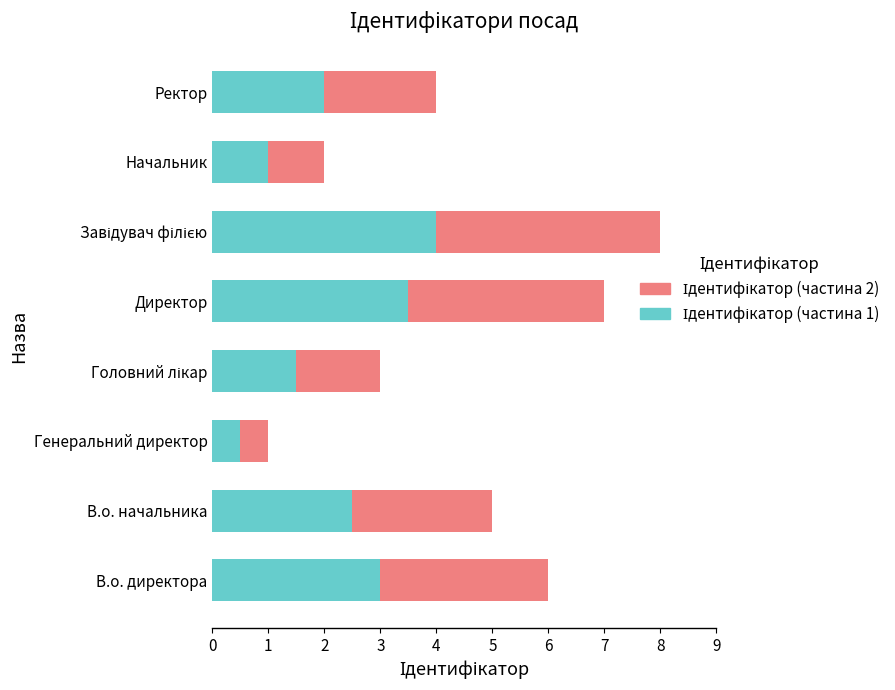

What is the total value across all series at В.о. начальника?

5.0